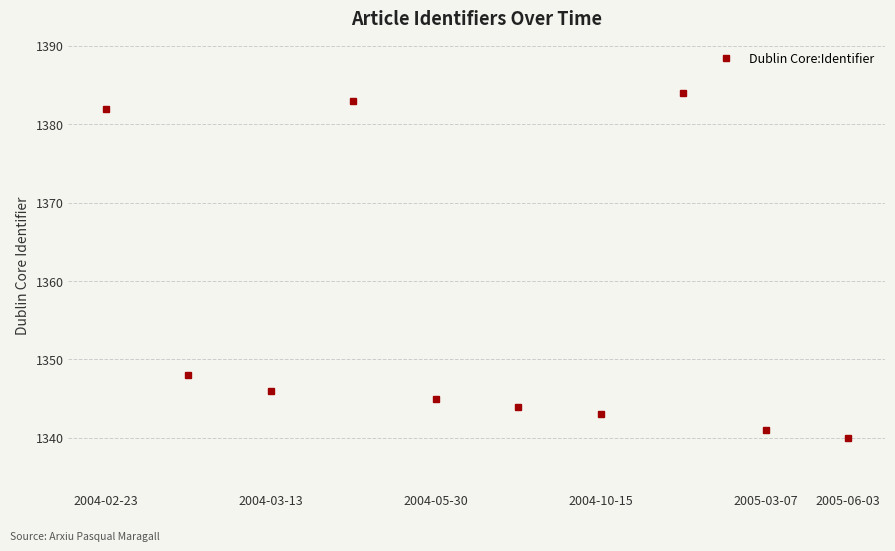

What is the value of the 2nd point from the left?

1348